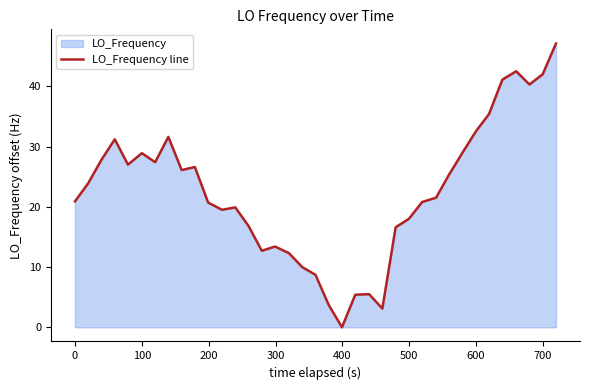

What is the value of the 31st point from the left?

32.5